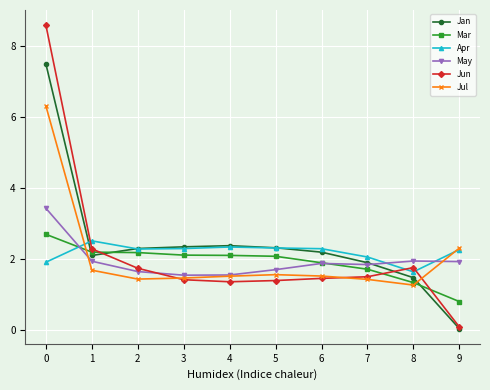

True or false: Apr has a value of 1.4 at 1.

False